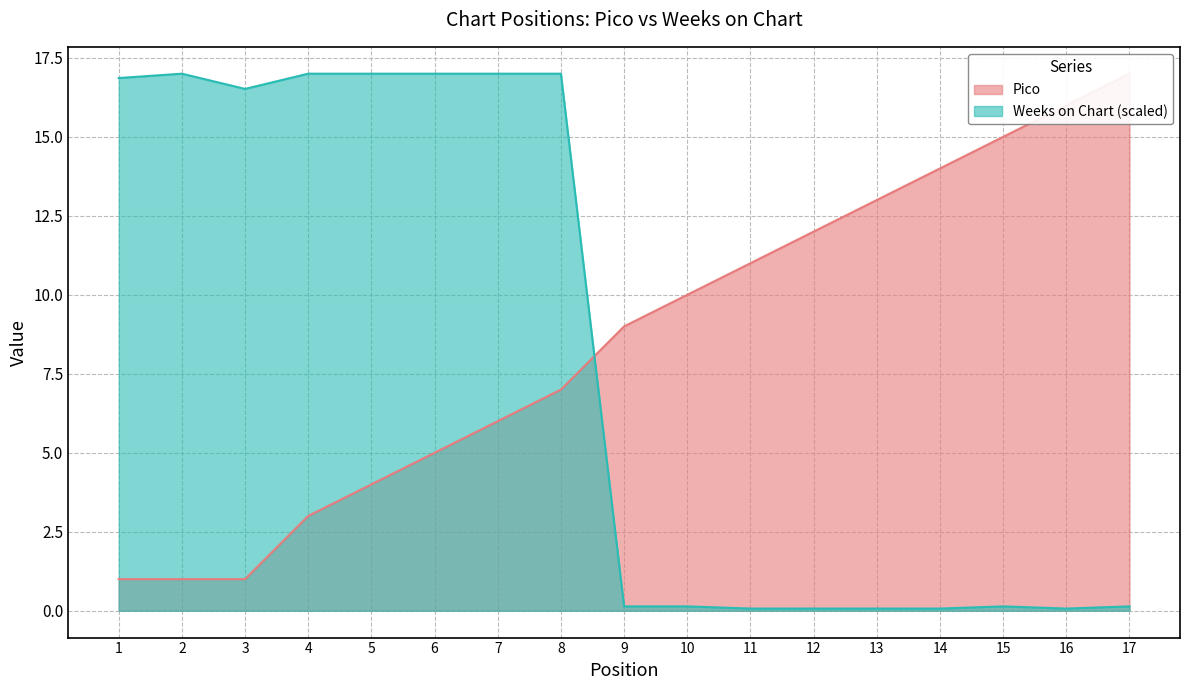

How many times do Pico and Weeks on Chart cross each other?

1